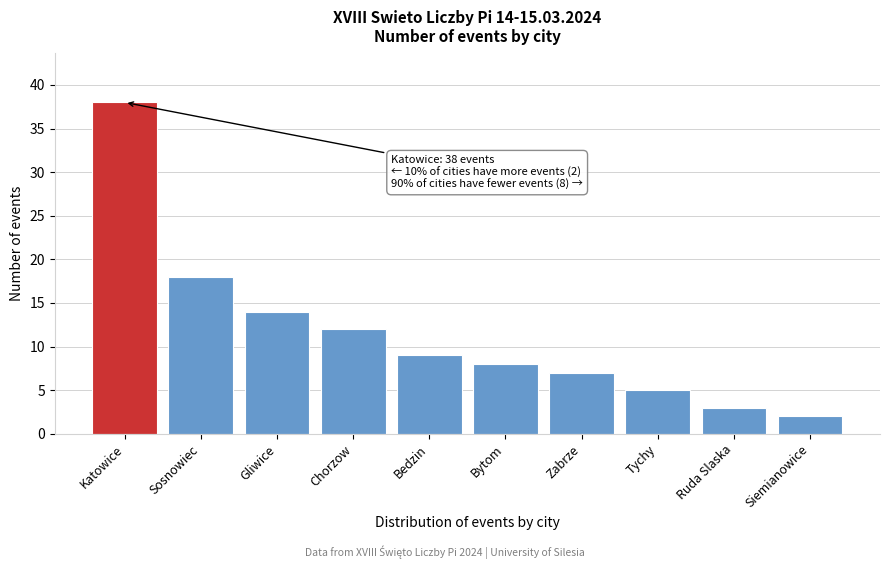

Reading left to right, extract all data points from this chart.

Katowice=38	Sosnowiec=18	Gliwice=14	Chorzow=12	Bedzin=9	Bytom=8	Zabrze=7	Tychy=5	Ruda Slaska=3	Siemianowice=2